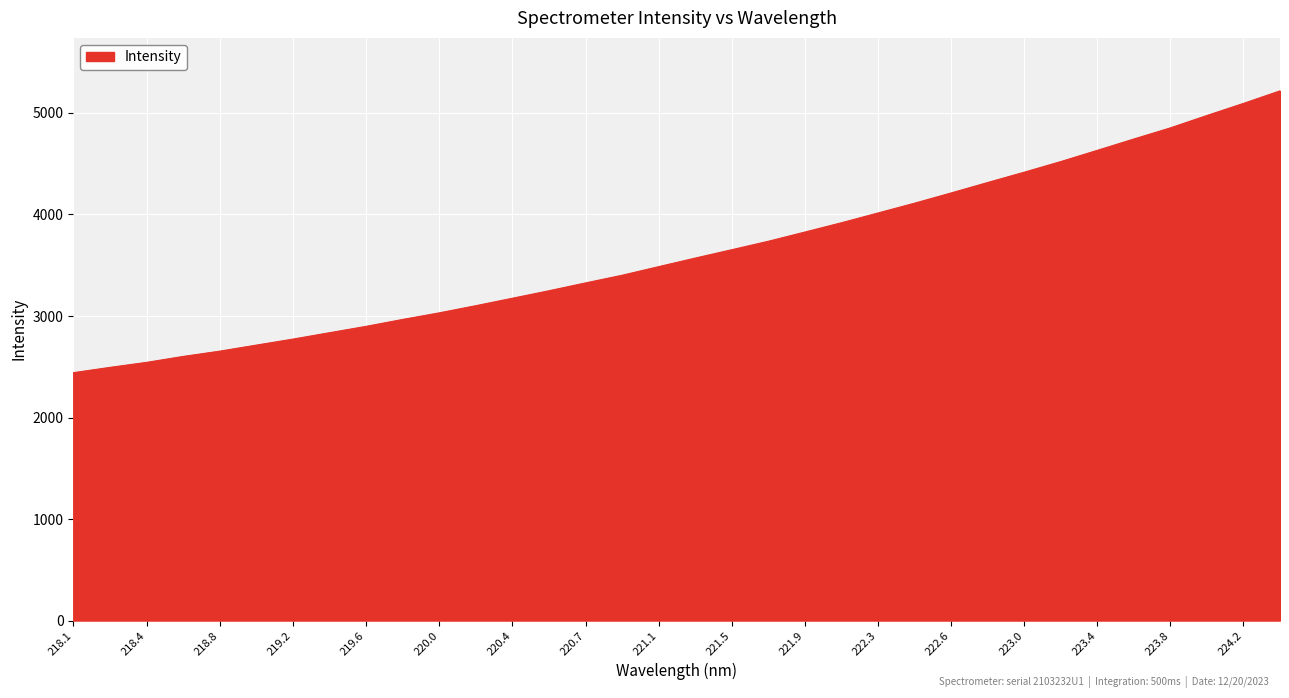

What is the minimum value shown in the chart?

2441.6